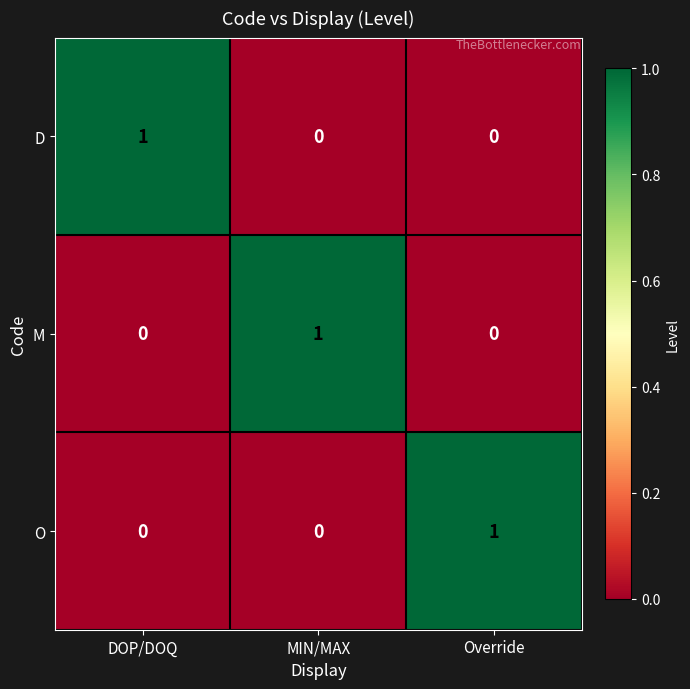

How many series are shown in this chart?

3